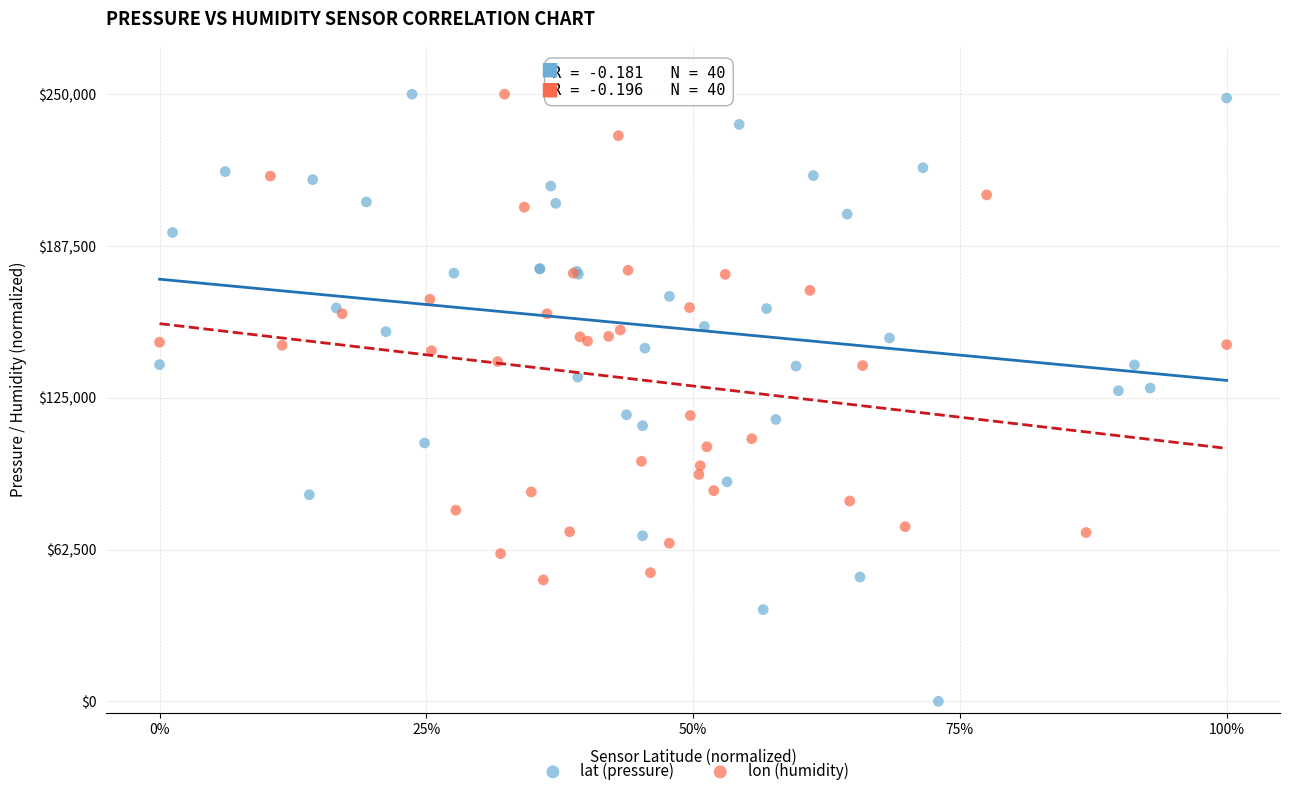

Which series has the widest spread of Y values?

lat (pressure)